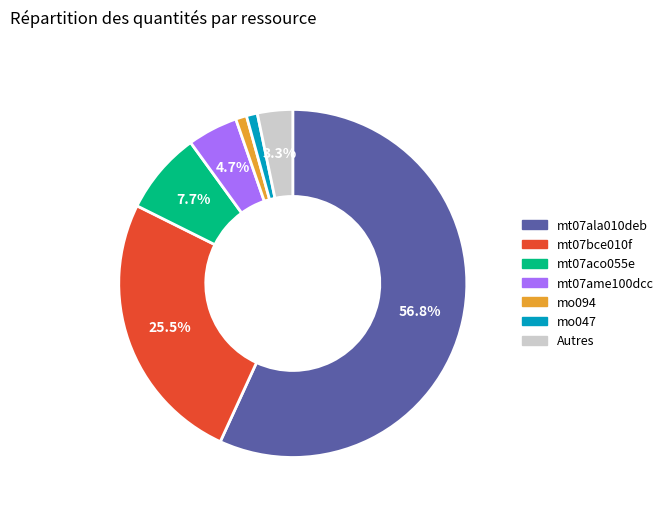

What is the total percentage of mt07aco055e and mt07ala010deb?

64.5%